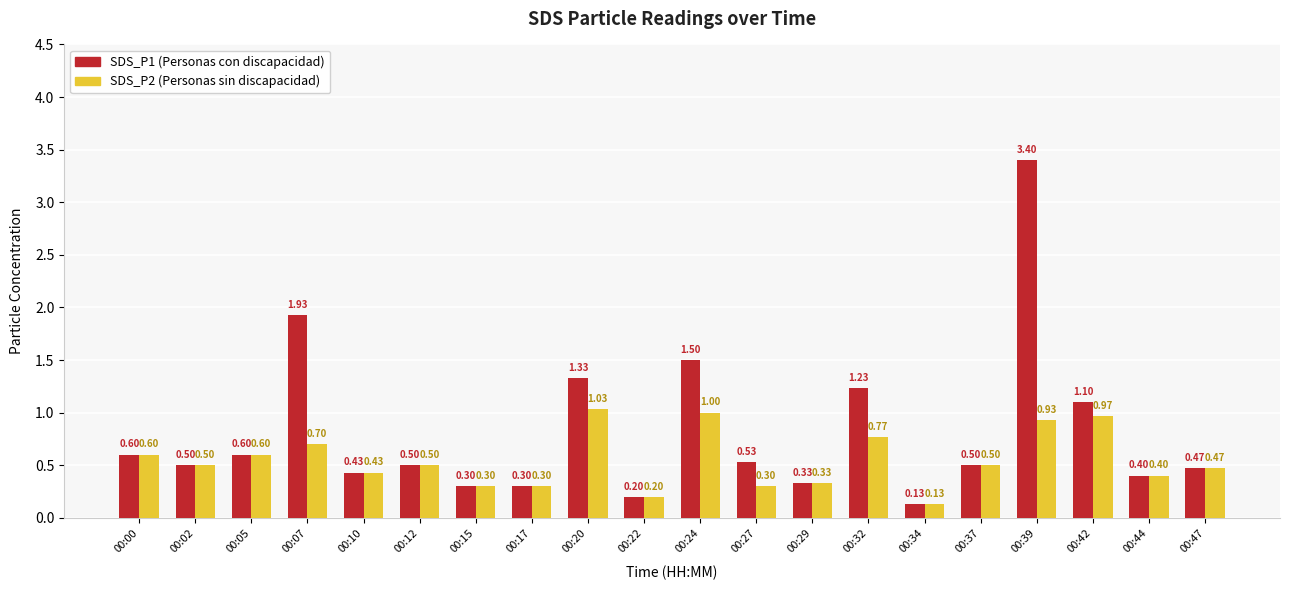

At which category is the sum across all series the highest?

00:39